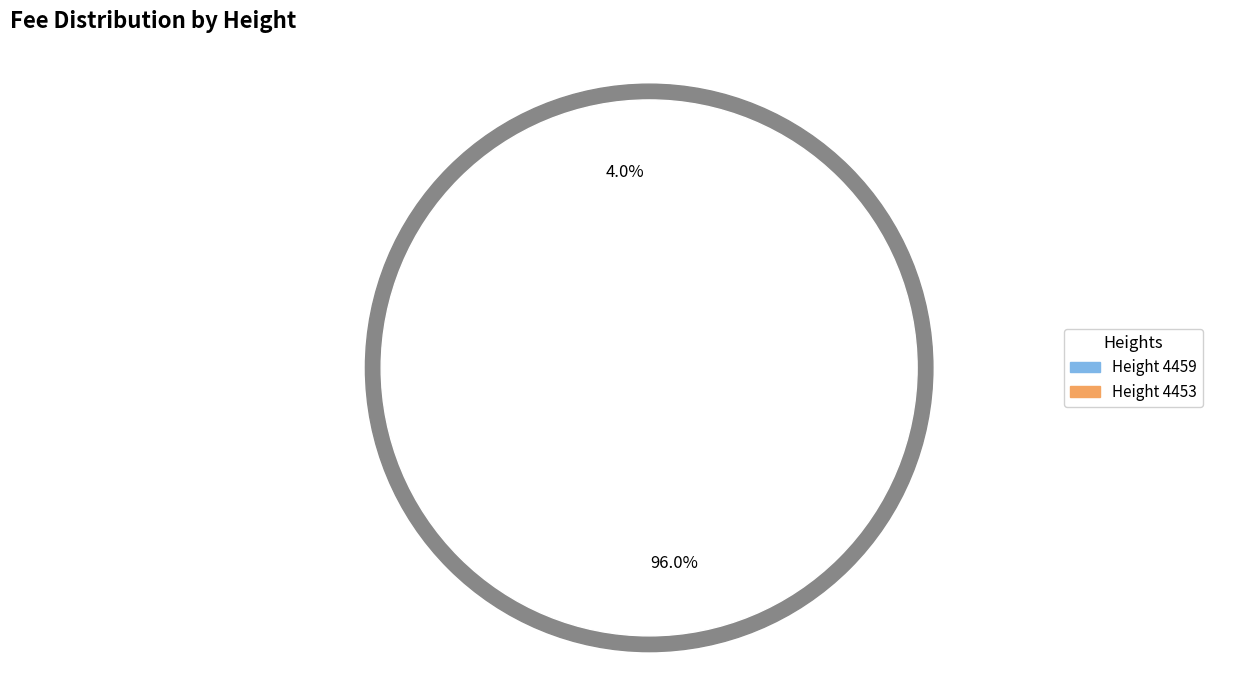

What is the change in value from 4459 to 4453?

+12166312779559280640